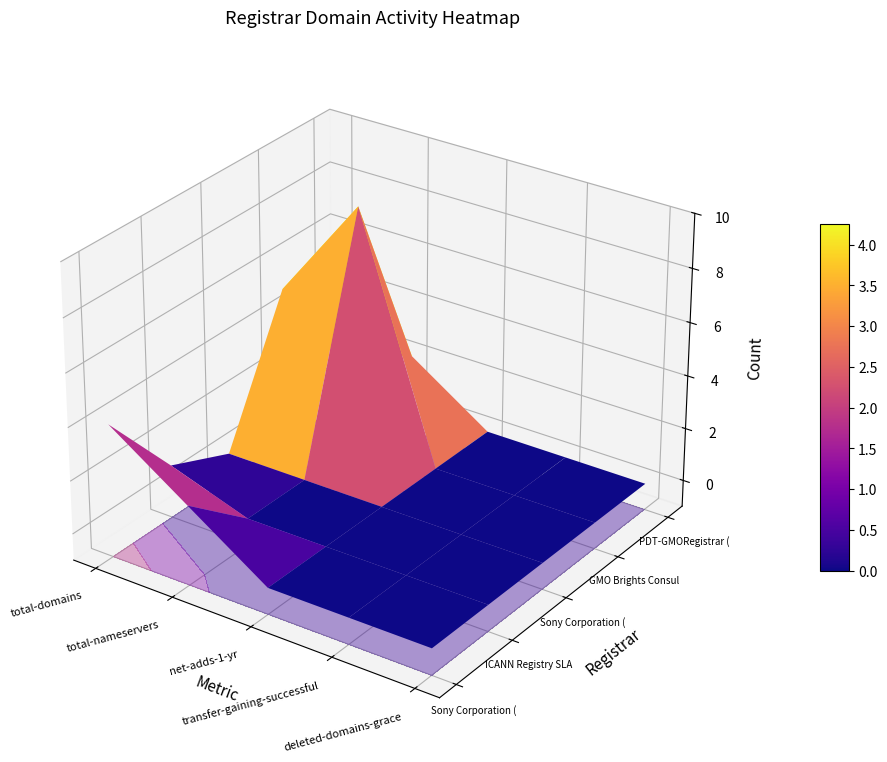

Count the number of data series in this chart.

5